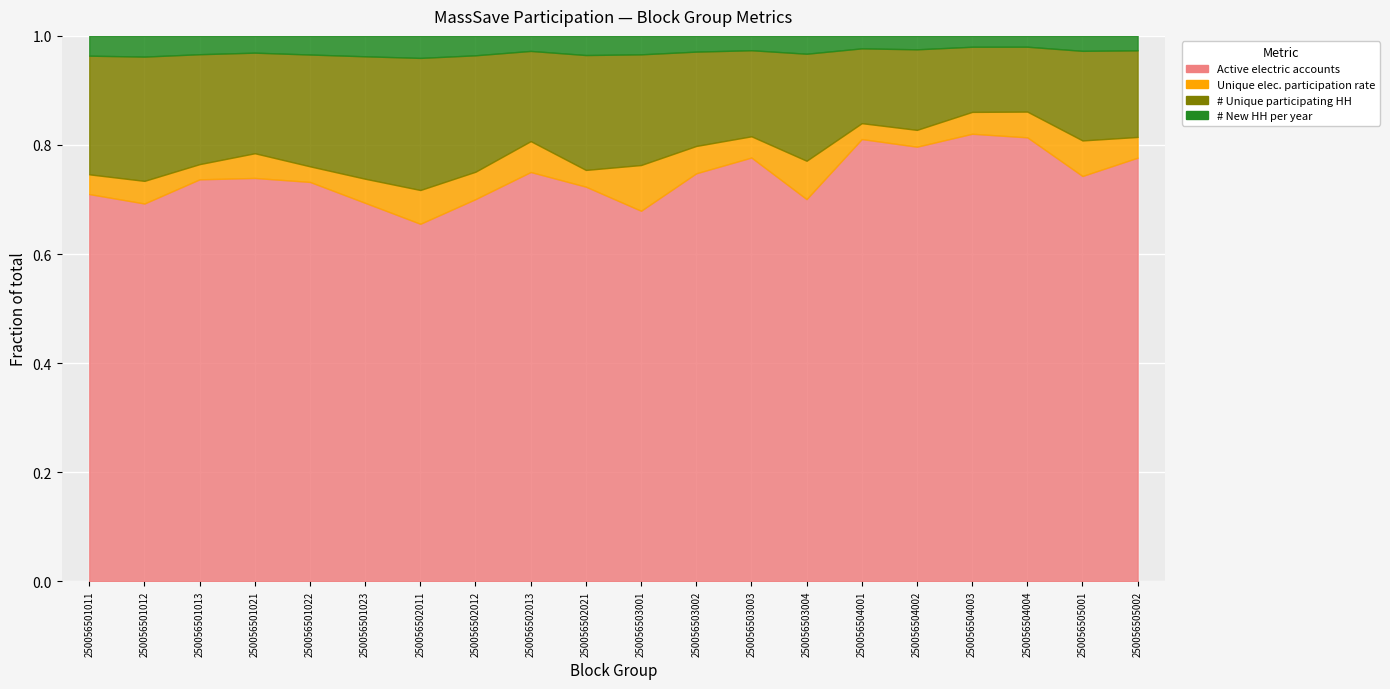

How many values in the Unique elec. participation rate series are below 27?

10